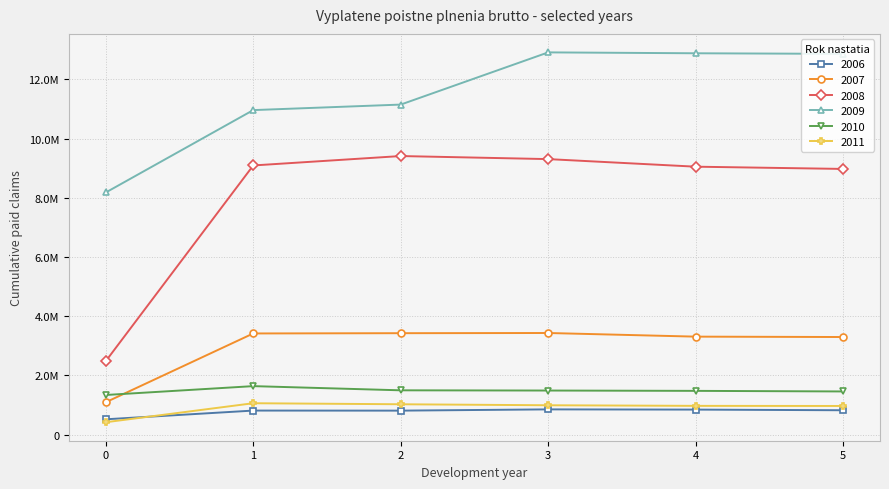

Does the chart have visible grid lines?

Yes